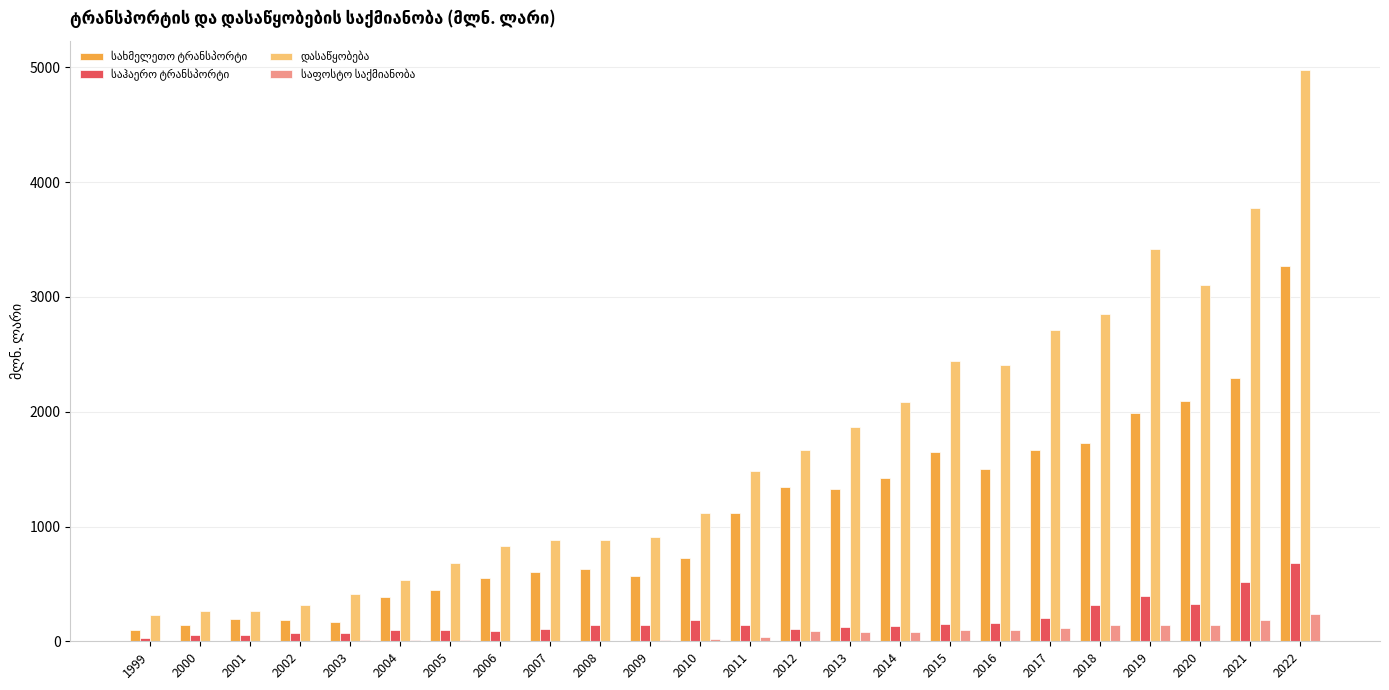

What is the greatest value displayed?

4980.6